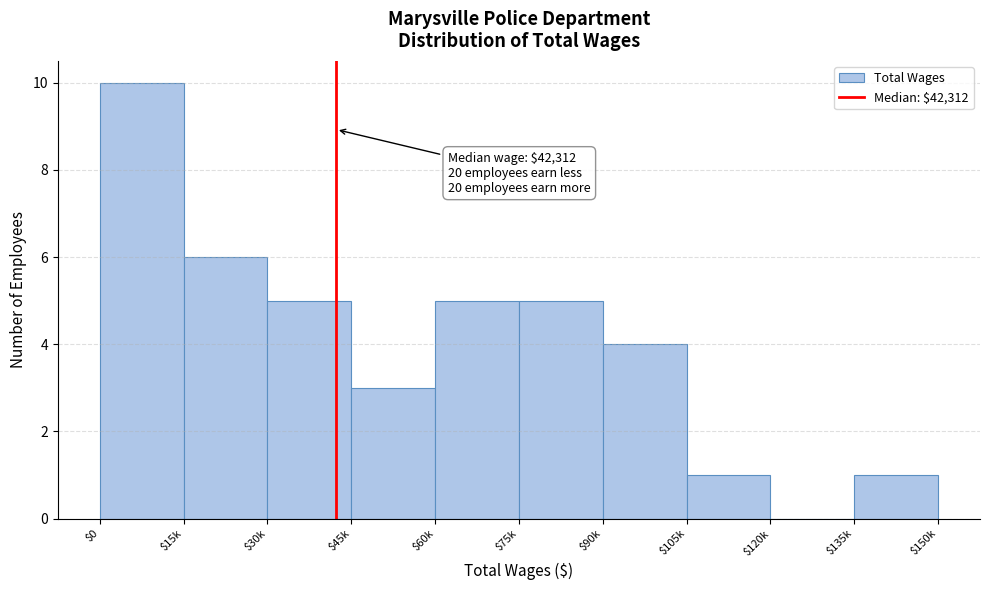

True or false: the data shows 3 at $30k.

False